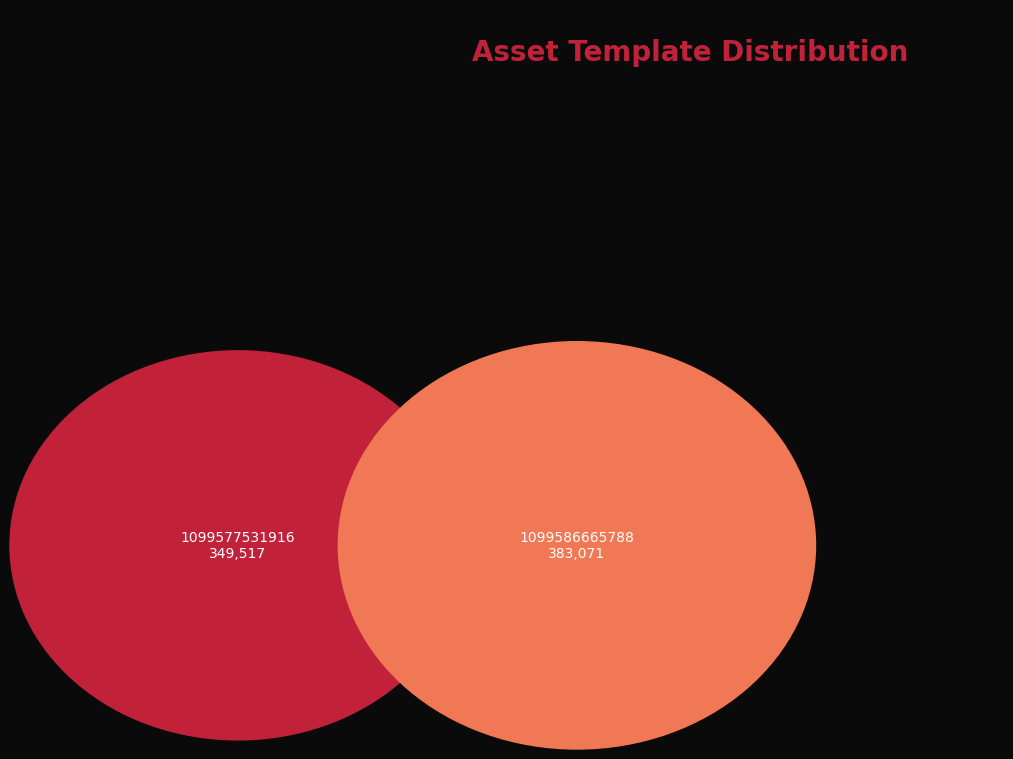

Count the number of slices in the pie.

2